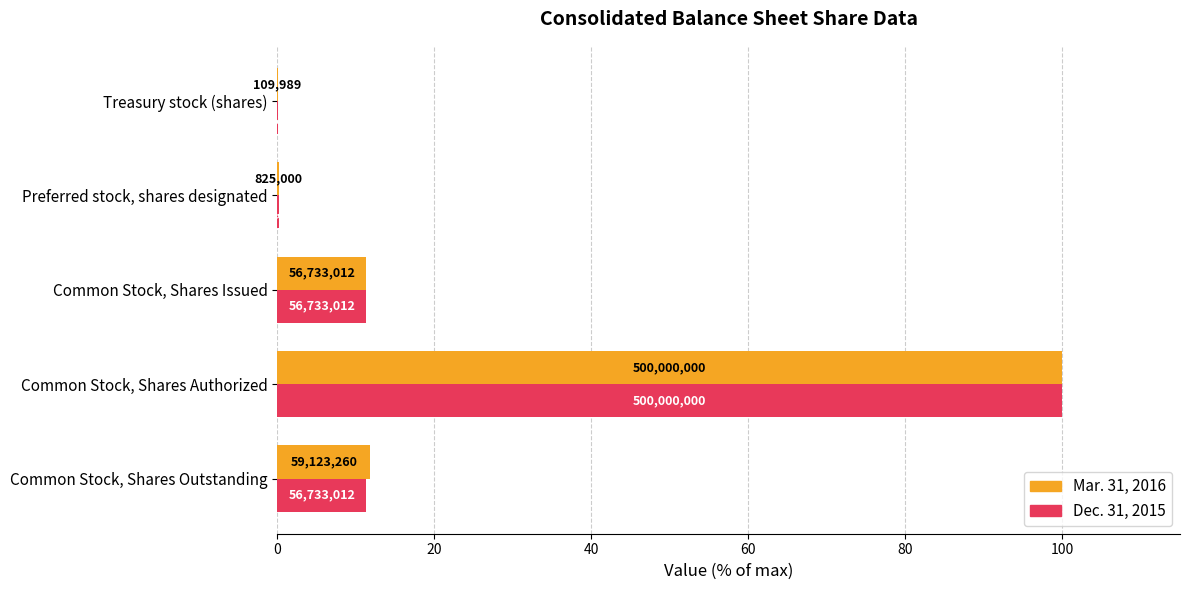

Reading right to left, extract all data points from this chart.

Mar. 31, 2016: 0.0	0.2	11.3	100.0	11.8
Dec. 31, 2015: 0.0	0.2	11.3	100.0	11.3